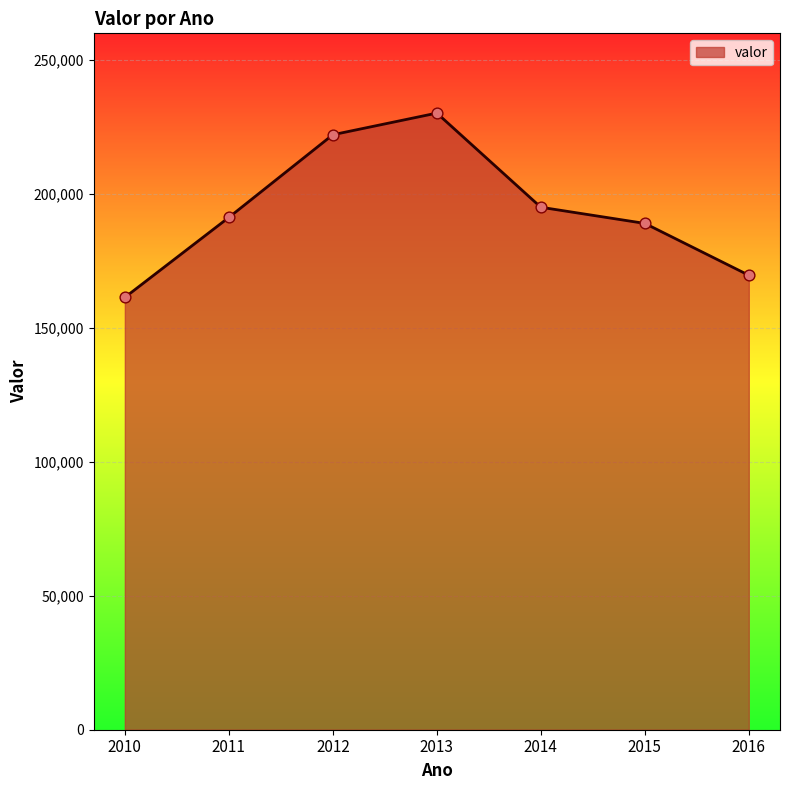

What is the ratio of the value at 2015 to the value at 2012?

0.9